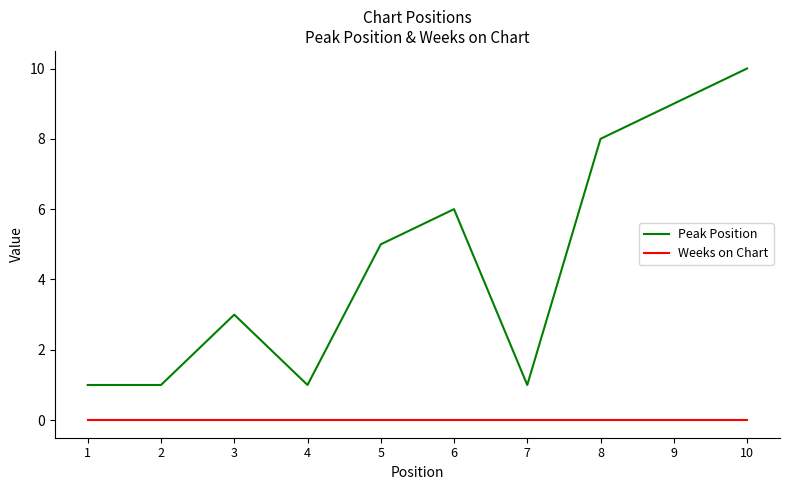

Is it true that Peak Position equals 0 at 4?

False